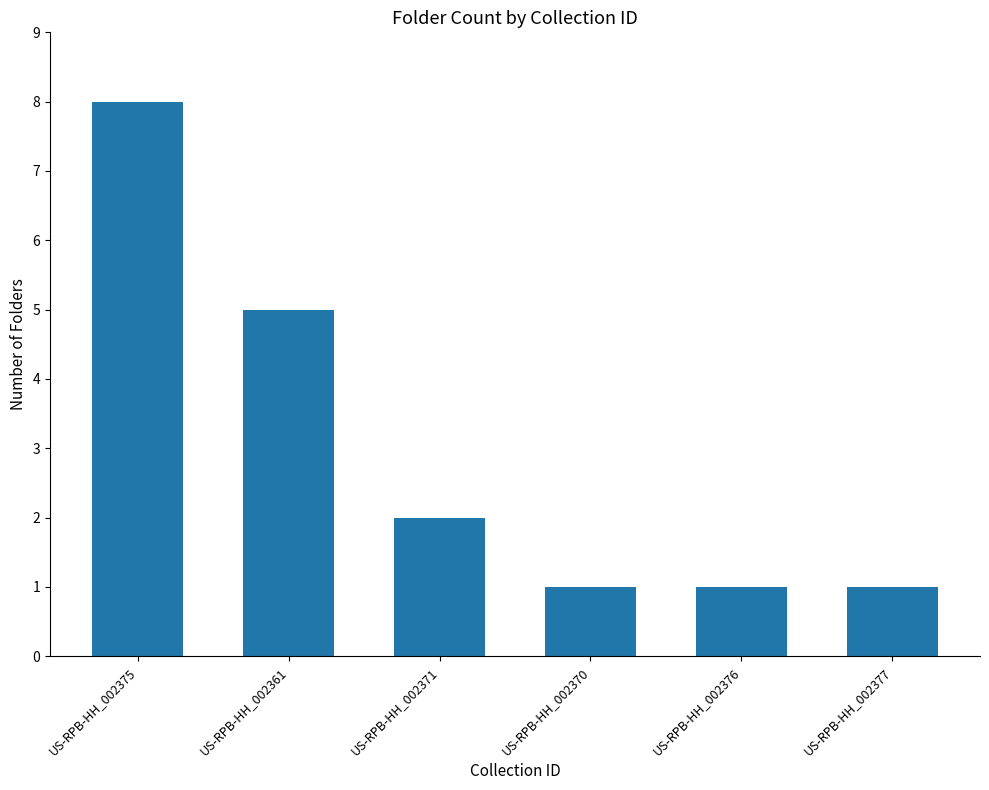

What is the sum of the values at US-RPB-HH_002376 and US-RPB-HH_002375?

9